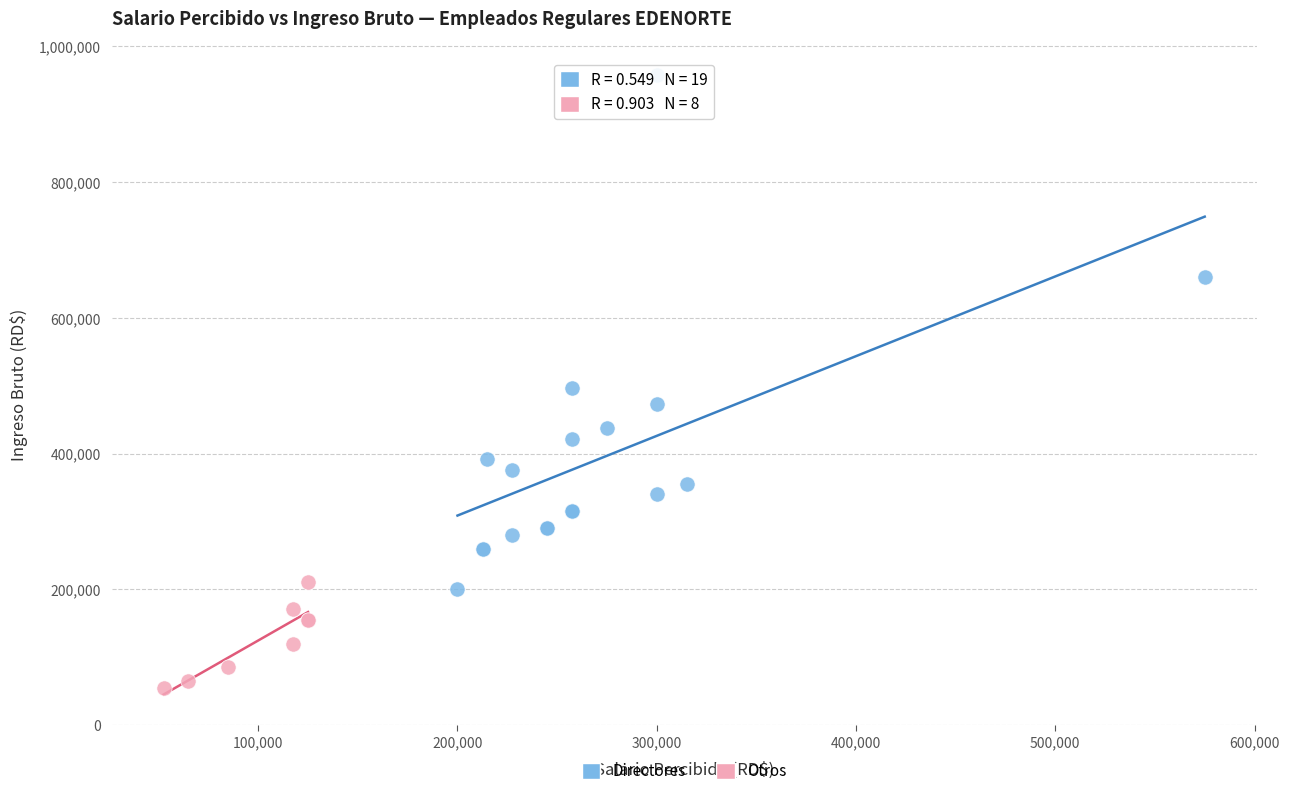

Which series contains the highest Y value?

Directores